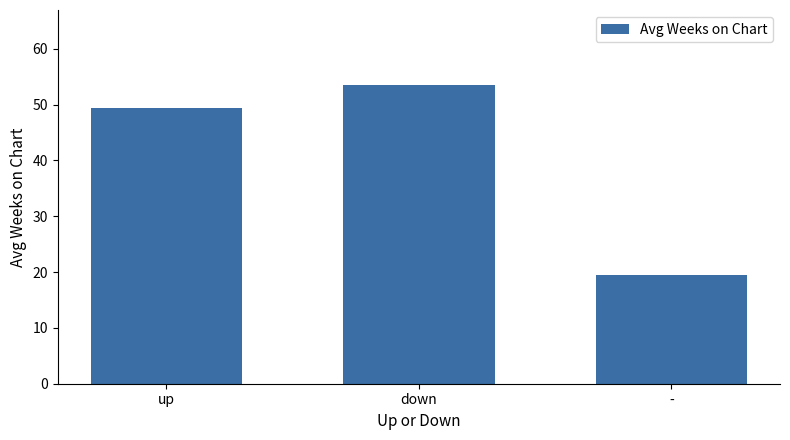

What is the difference between the maximum and minimum values?

34.1